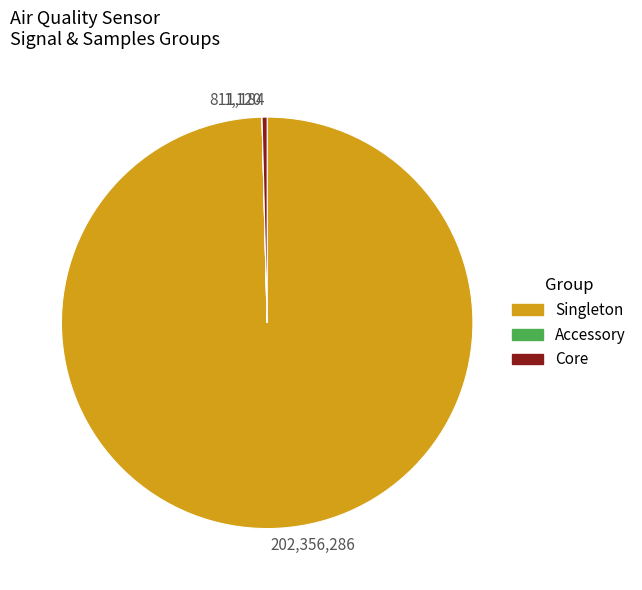

Which category has the biggest portion of the pie?

202,356,286